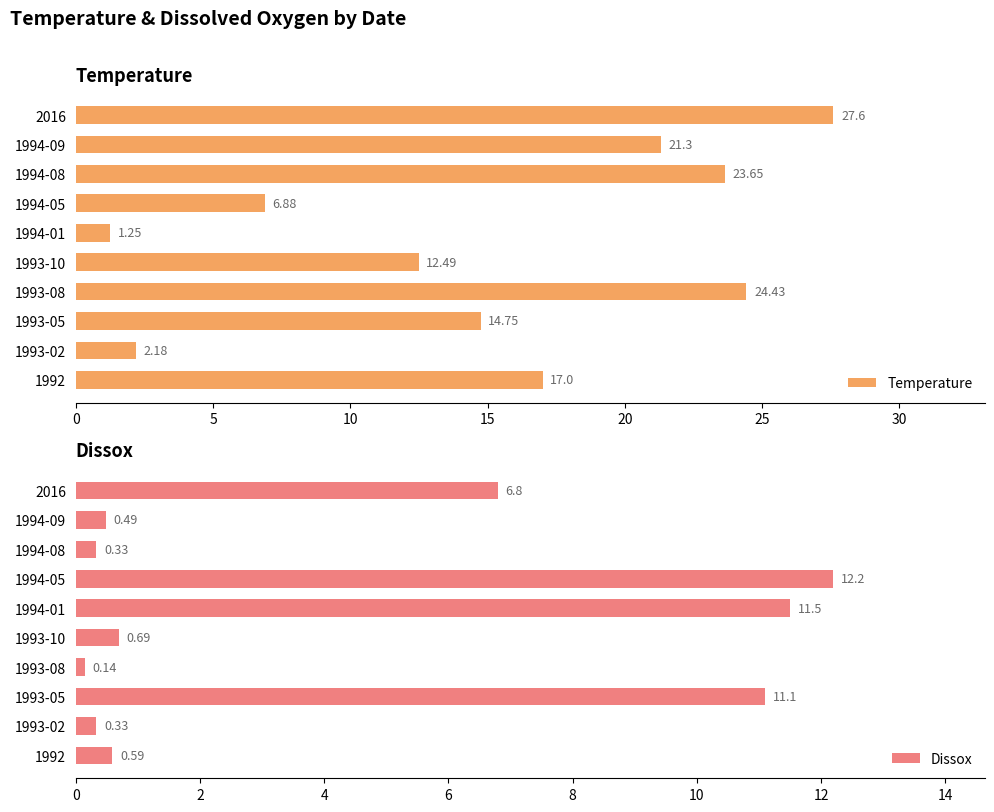

List the labels in order of Temperature value, smallest first.

1994-01, 1993-02, 1994-05, 1993-10, 1993-05, 1992, 1994-09, 1994-08, 1993-08, 2016